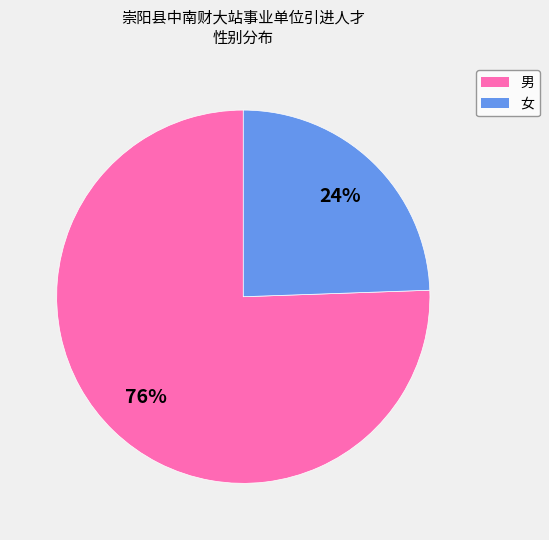

What is the largest slice in the pie chart?

男